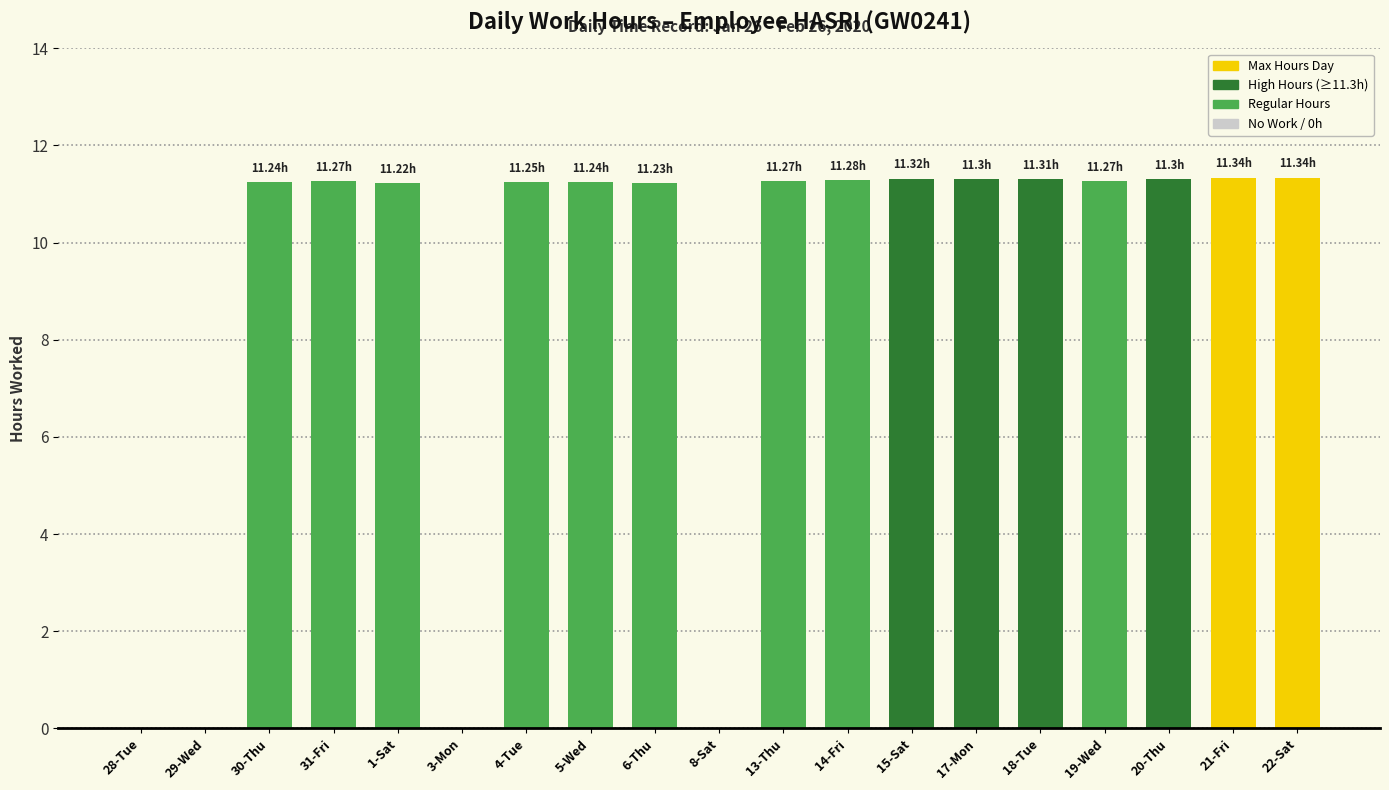

What is the sum of all values?

169.2